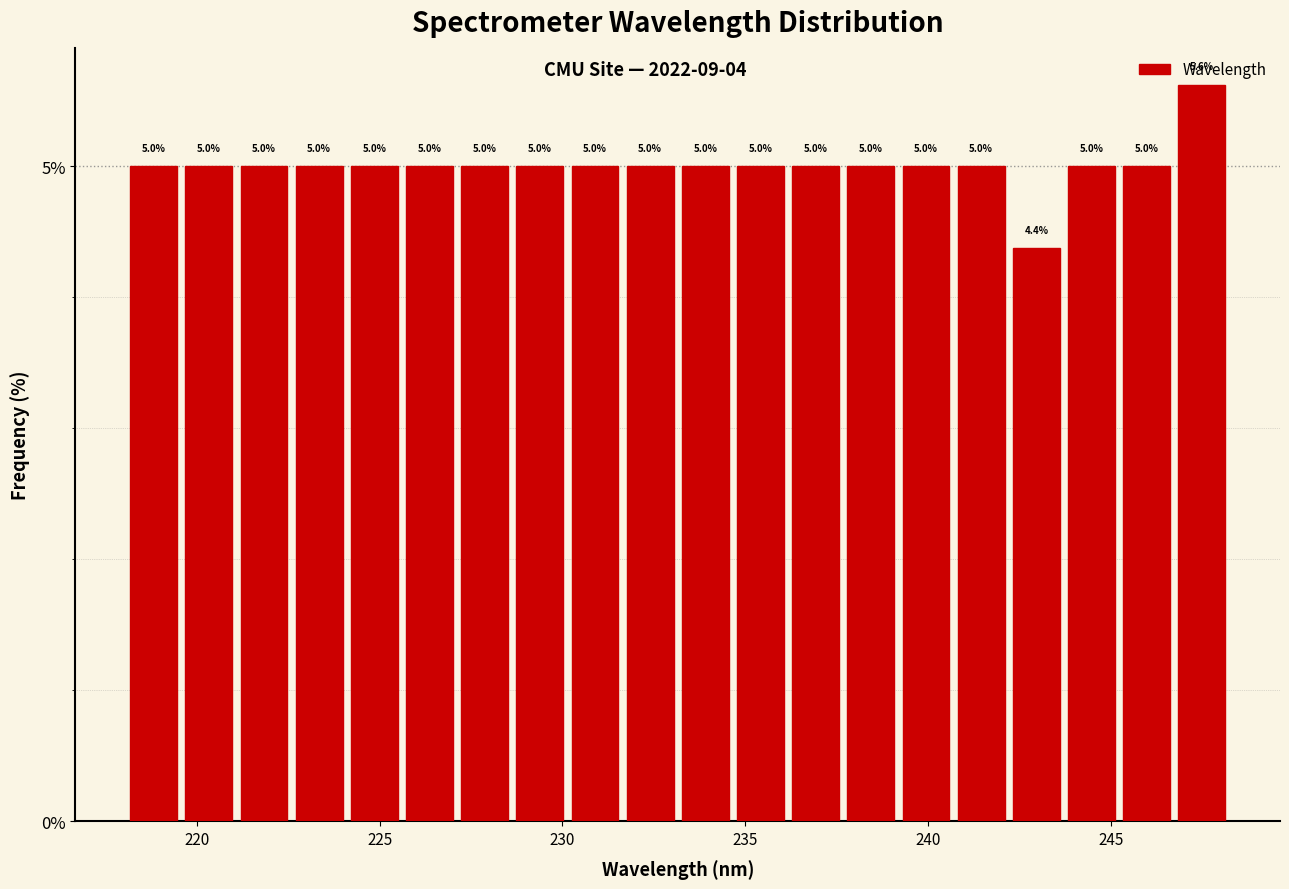

Read against the x-axis, roughly where is the centre of the tallest bar?

247.5